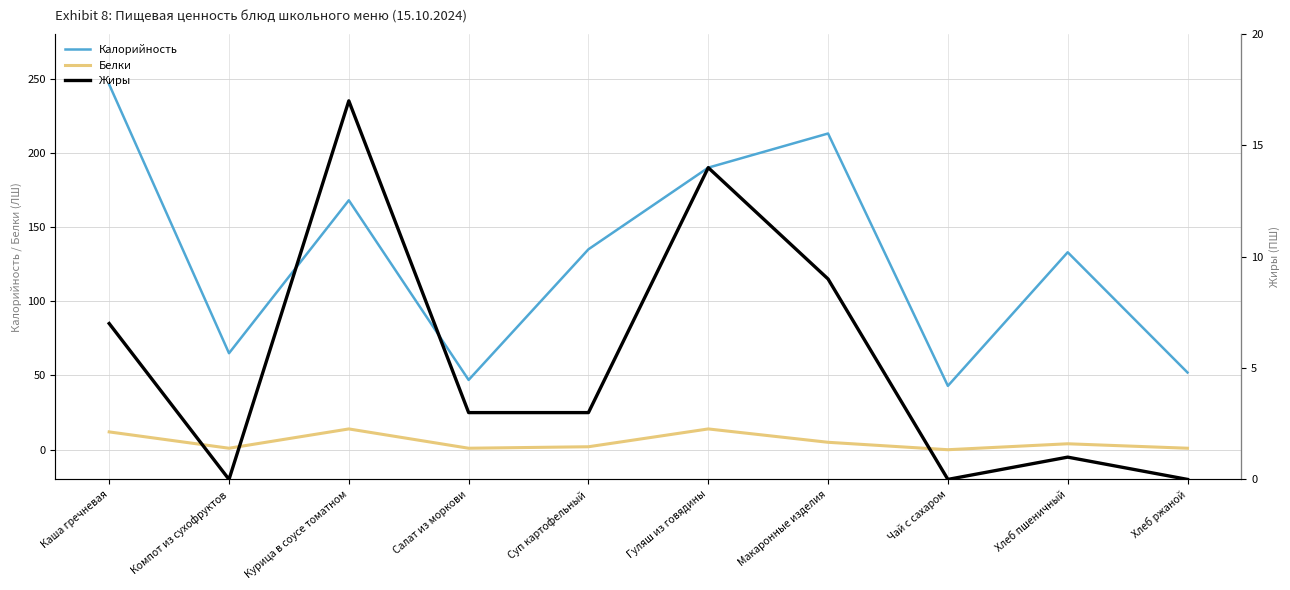

How many series are shown in this chart?

3